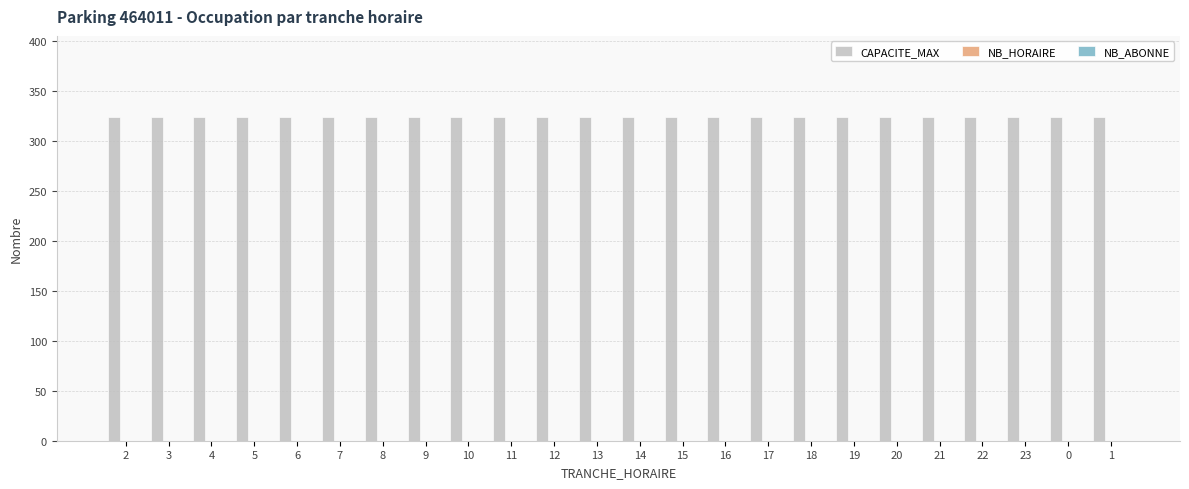

Reading left to right, transcribe all the data shown in this chart.

CAPACITE_MAX: 324	324	324	324	324	324	324	324	324	324	324	324	324	324	324	324	324	324	324	324	324	324	324	324
NB_HORAIRE: 0	0	0	0	0	0	0	0	0	0	0	0	0	0	0	0	0	0	0	0	0	0	0	0
NB_ABONNE: 0	0	0	0	0	0	0	0	0	0	0	0	0	0	0	0	0	0	0	0	0	0	0	0